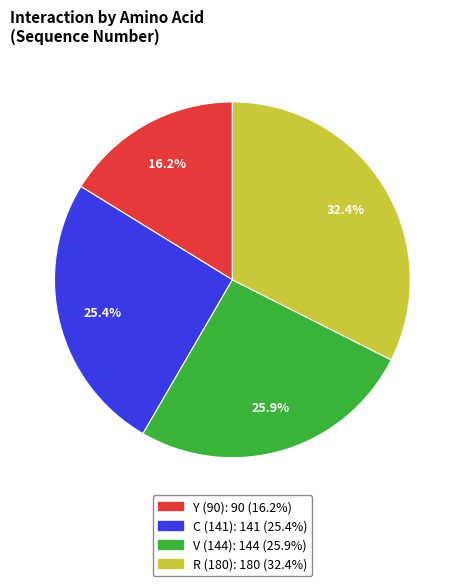

How many segments does this pie chart have?

4